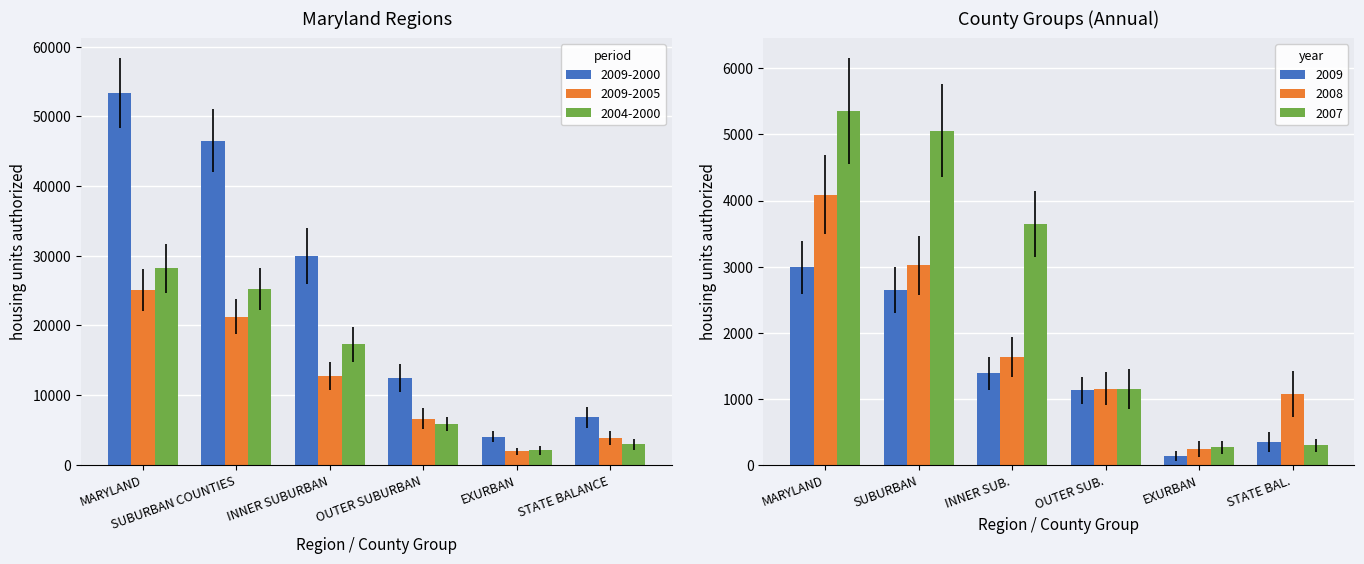

How many values in the 2009-2000 series exceed 29984?

2